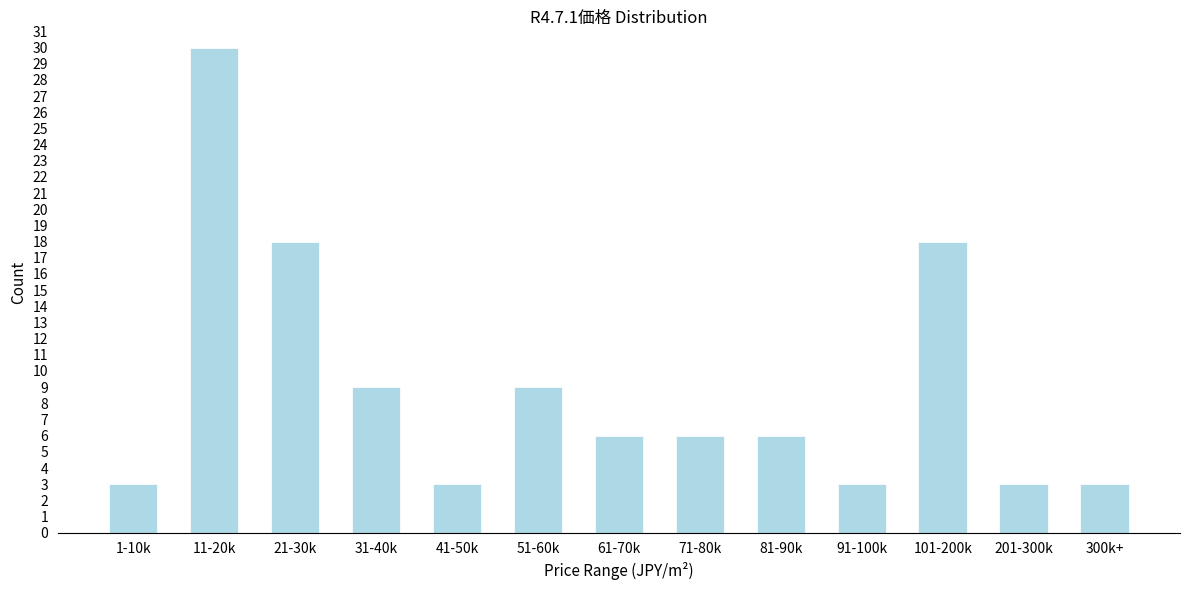

Reading left to right, list all the values displayed in this chart.

3	30	18	9	3	9	6	6	6	3	18	3	3